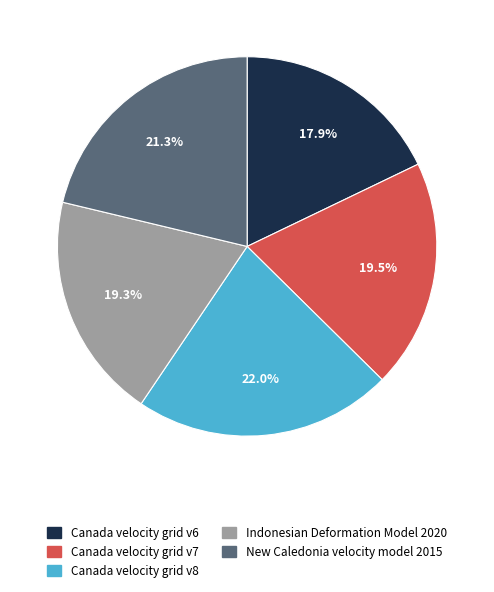

How many slices are in this pie chart?

5